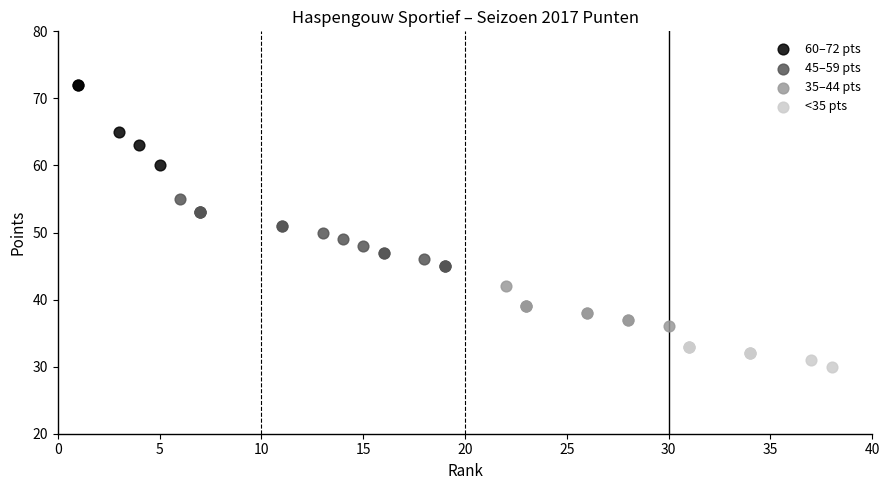

Which series reaches the minimum Y coordinate?

<35 pts